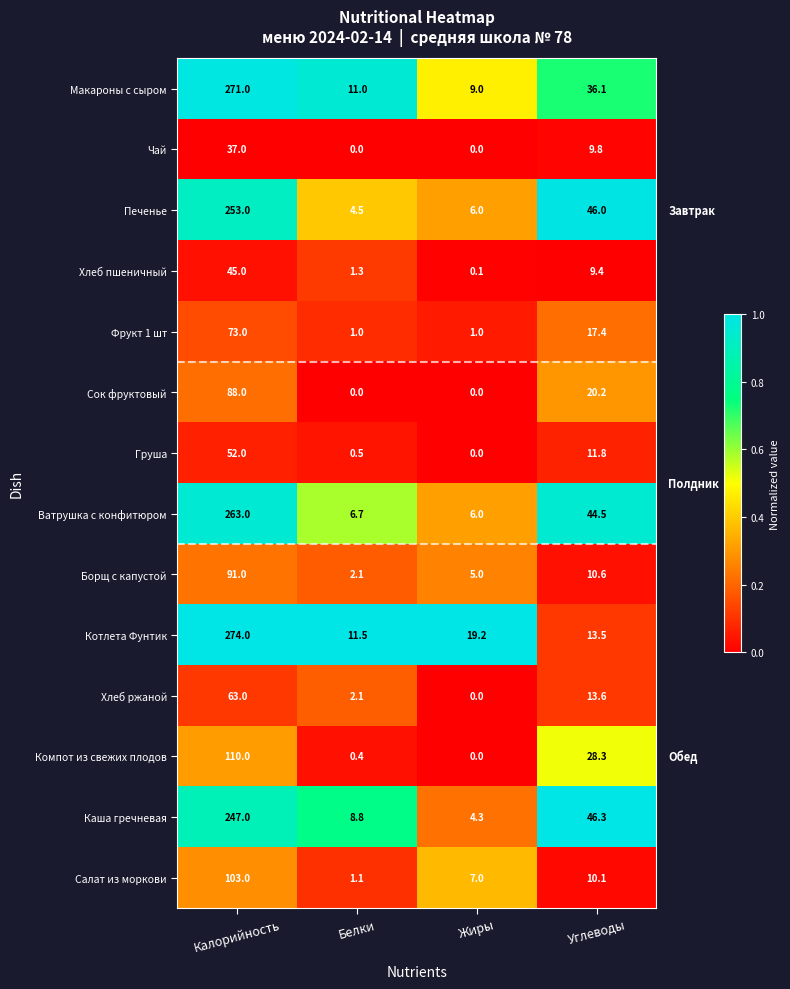

Which series has the widest spread of values?

Котлета Фунтик